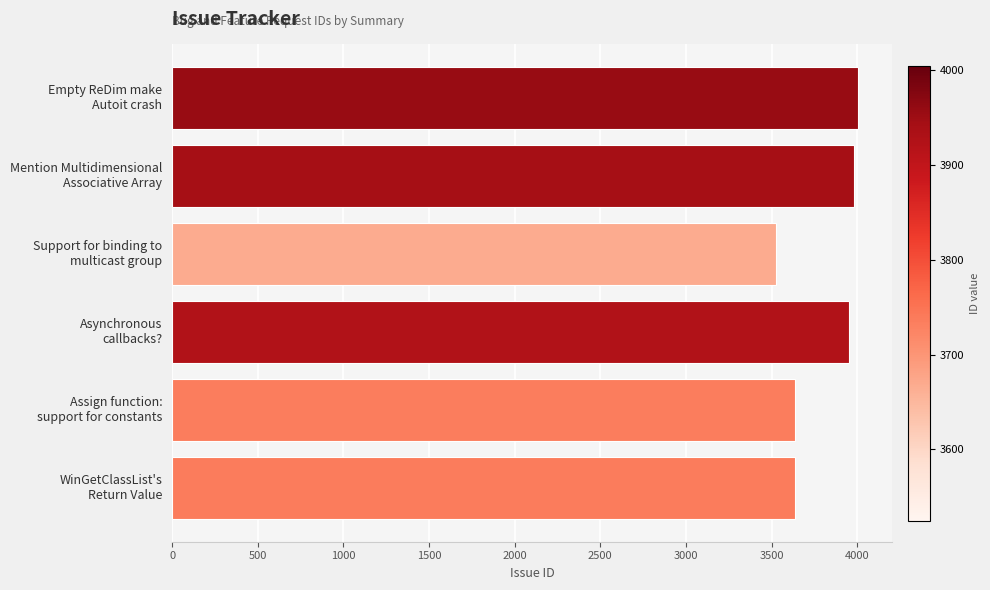

What is the difference between the maximum and minimum values?

480